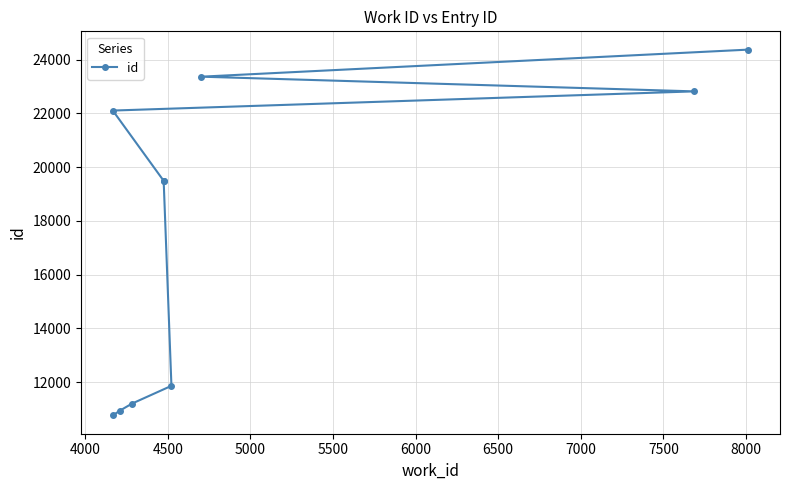

What is the smallest value displayed?

10761